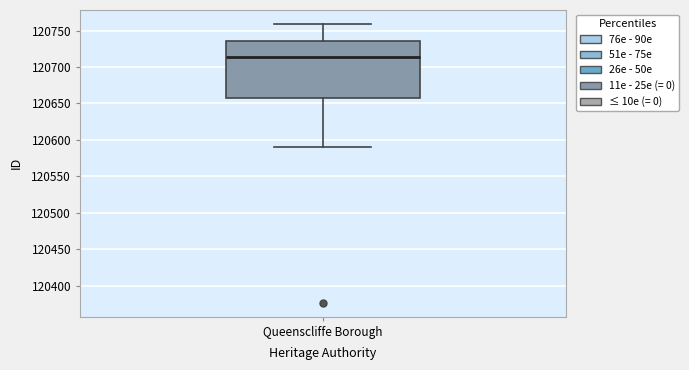

Where does the lower whisker of the box for Queenscliffe Borough end on the y-axis? The values are not printed on the chart, so give them approximately, as read against the axis.

120590